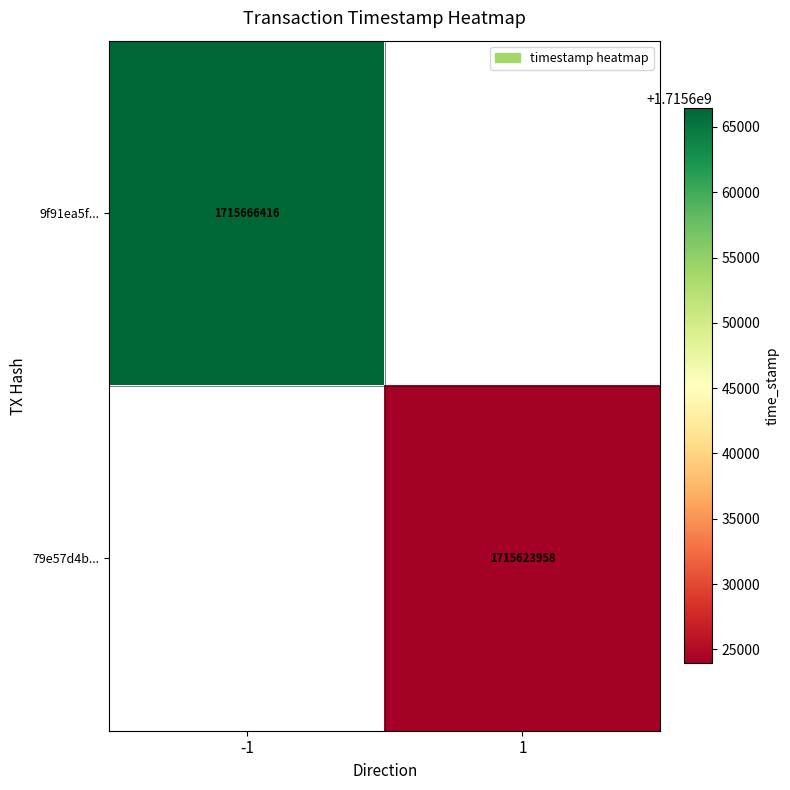

Is it true that 9f91ea5f... equals 1715666416 at -1?

True